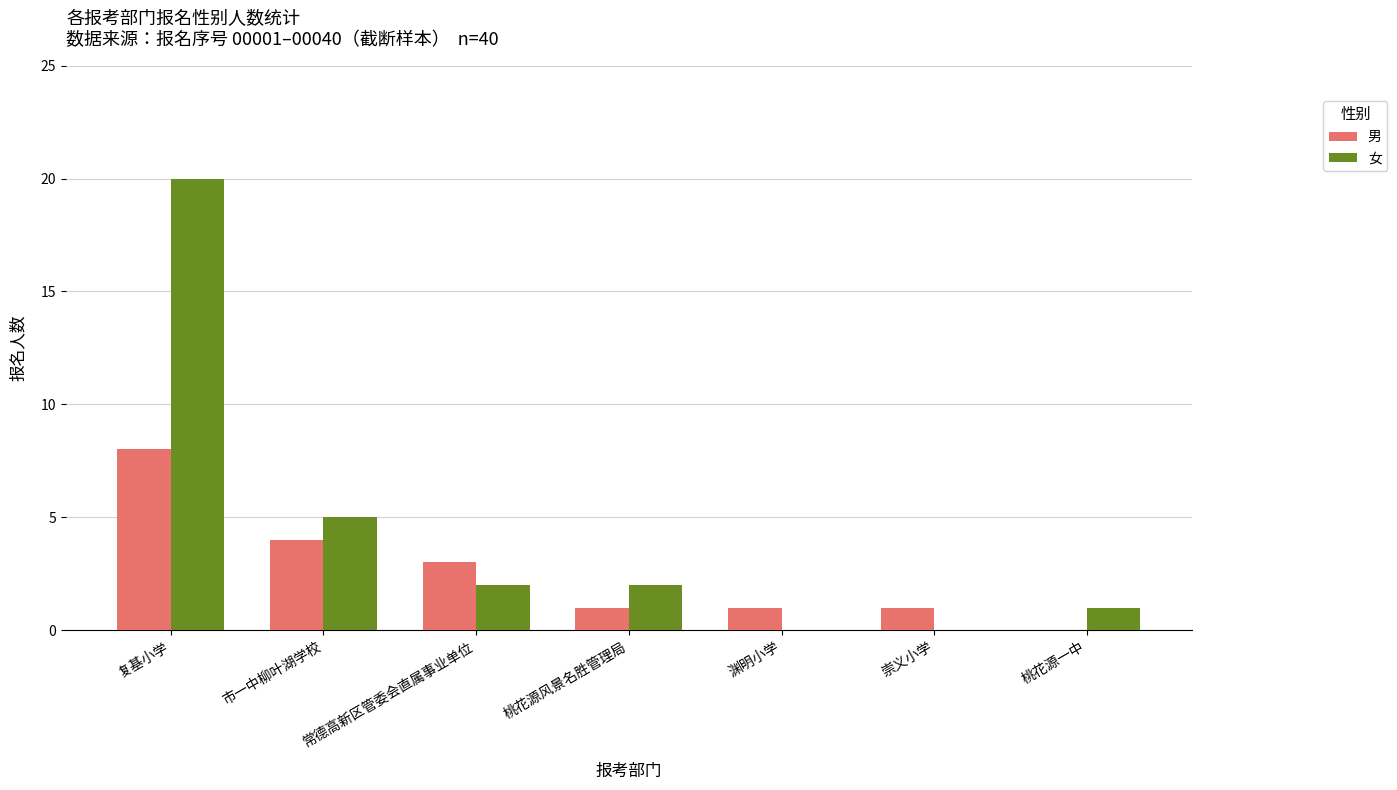

What is the approximate value of 女 at 市一中柳叶湖学校?

5